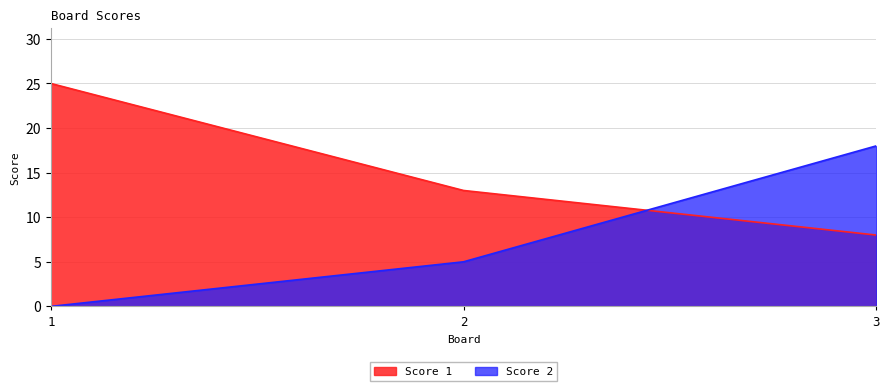

Is the value of Score 1 at 1 greater than the value of Score 2 at 1?

Yes